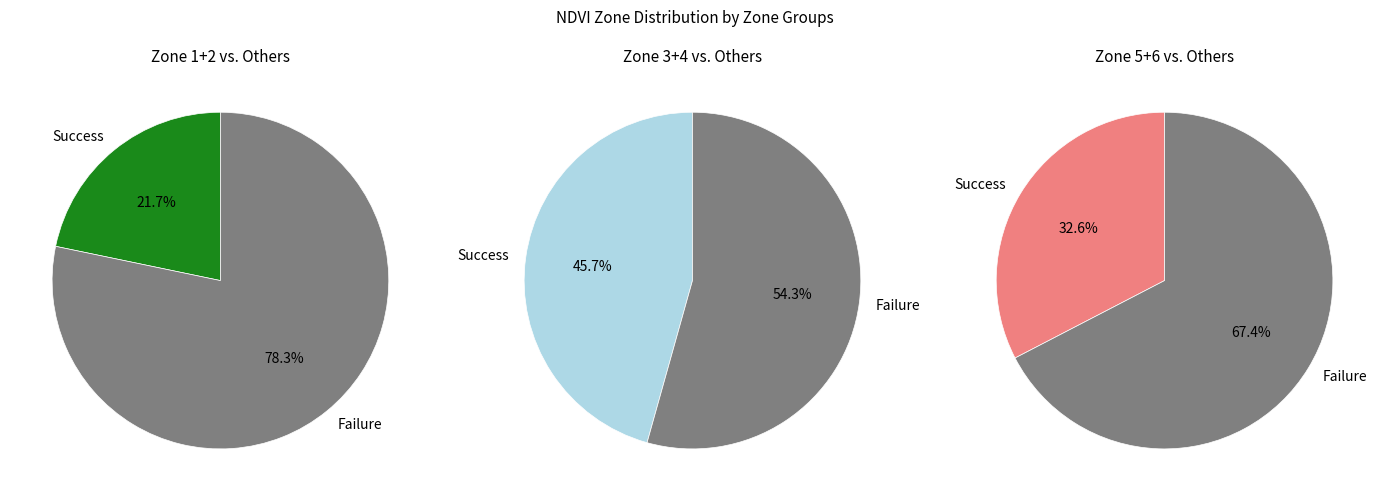

The Zone 2 slice represents 16% of the pie. True or false?

False